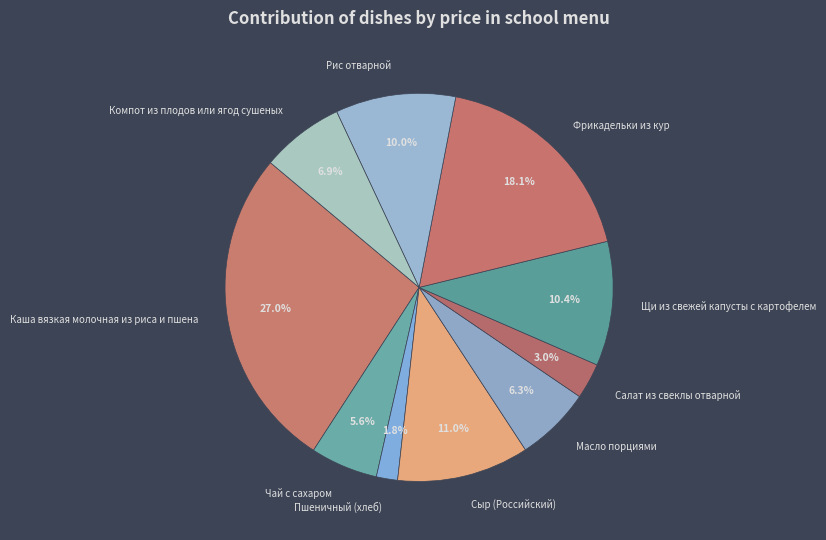

The Сыр (Российский) slice represents 3% of the pie. True or false?

False